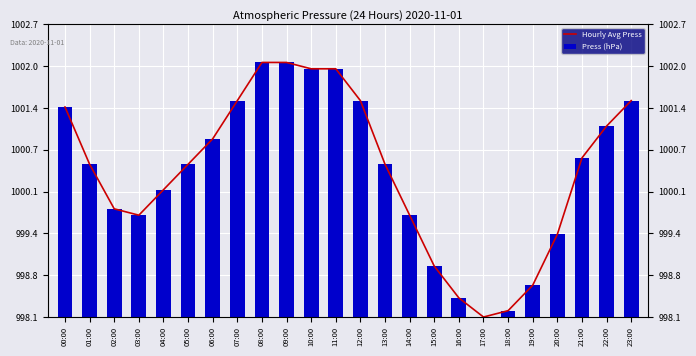

At which category does the chart reach its minimum across all series?

17:00